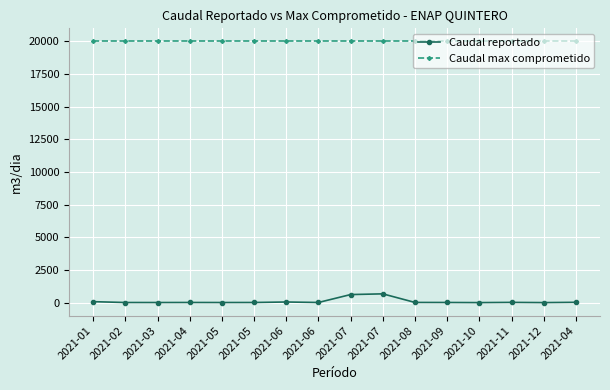

How many distinct data groups are displayed?

2